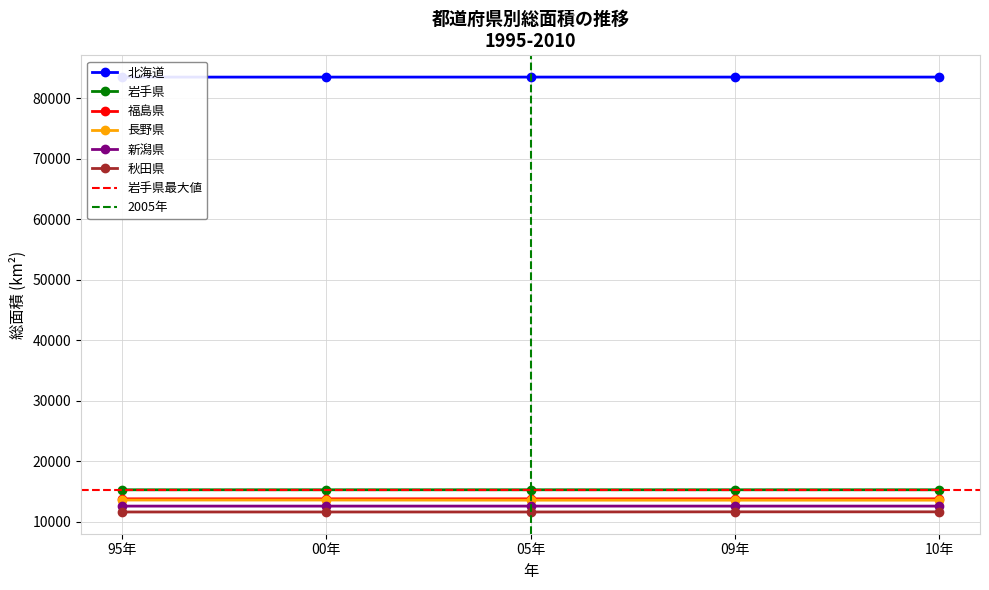

What is the total value across all series at 00年?

150293.6